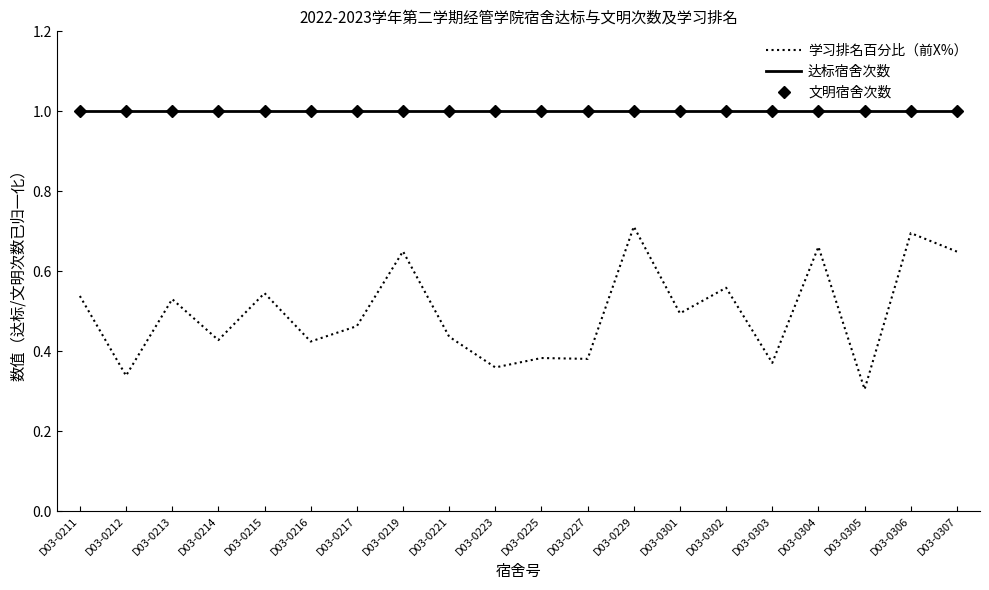

At which category does the chart reach its peak across all series?

D03-0211